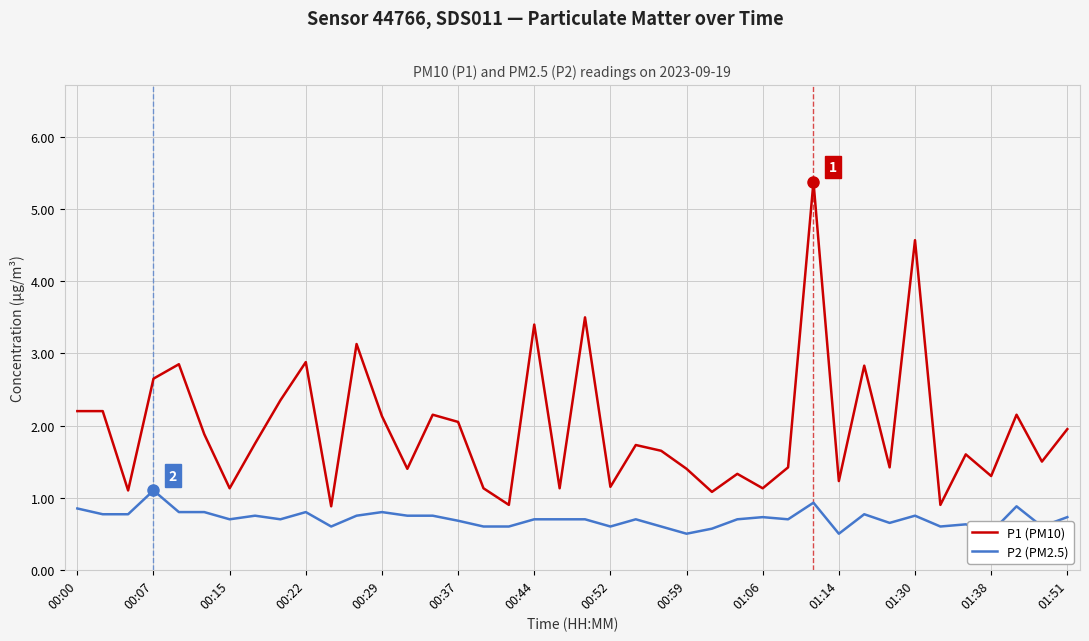

List the series in order of their overall mean, highest first.

P1 (PM10), P2 (PM2.5)